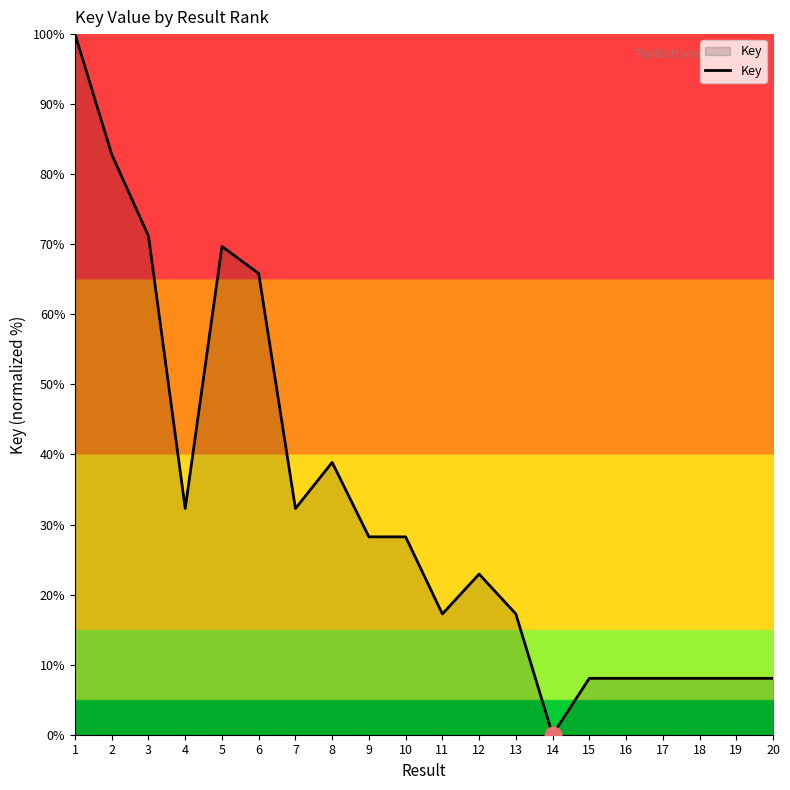

At which category does the chart reach its minimum across all series?

14